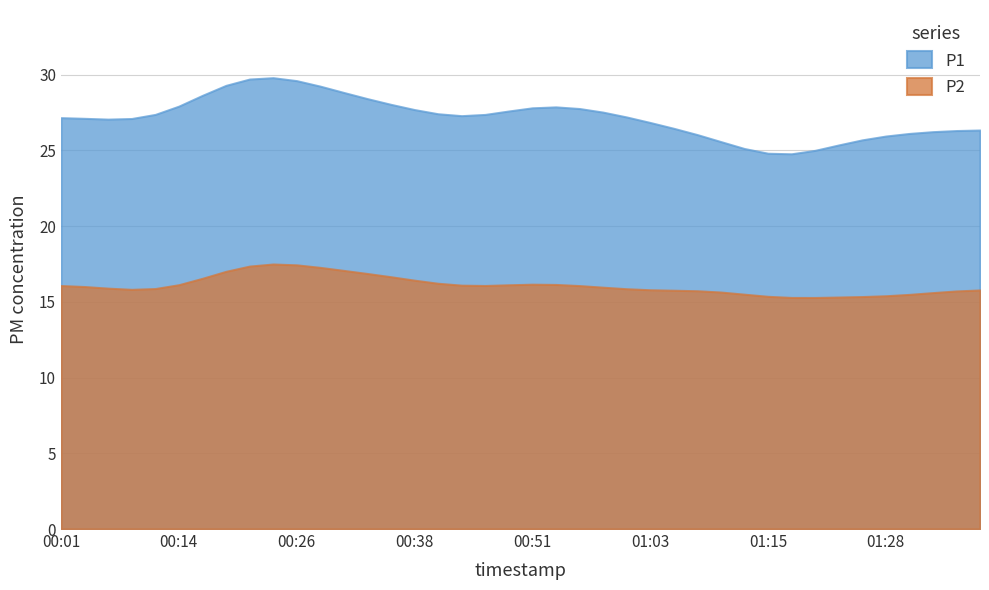

What is the minimum value for P1?

24.8